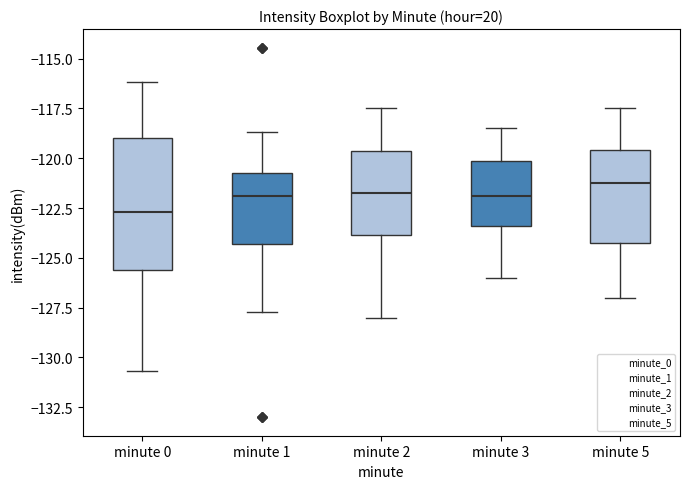

Reading left to right, transcribe this box plot: for each box, give where its median line is, the range the box spans, and where its two whiskers end, as read against the y-axis. The values are not printed on the chart, so give them approximately, as read against the axis.

minute 0: median -122.5, box -125.5 to -119.0, whiskers -130.5 to -116.0
minute 1: median -122.0, box -124.5 to -121.0, whiskers -127.5 to -118.5
minute 2: median -121.5, box -124.0 to -119.5, whiskers -128.0 to -117.5
minute 3: median -122.0, box -123.5 to -120.0, whiskers -126.0 to -118.5
minute 5: median -121.0, box -124.0 to -119.5, whiskers -127.0 to -117.5